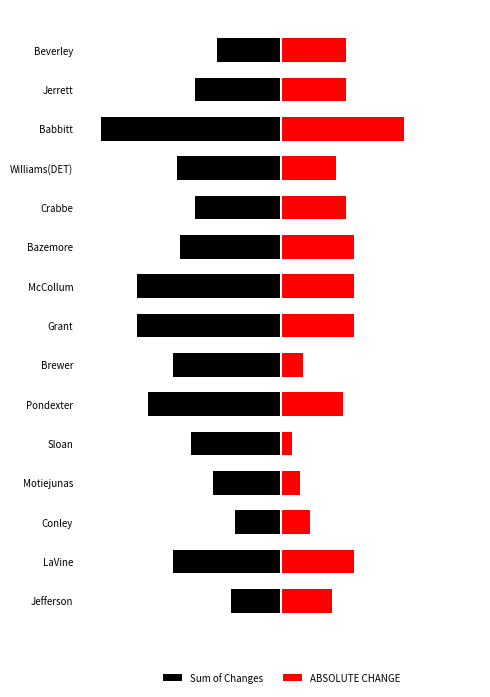

How many groups of bars are there?

15